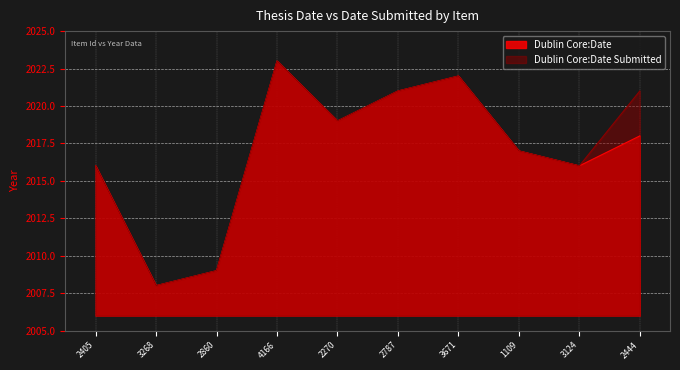

Reading left to right, extract all data points from this chart.

Dublin Core:Date: 2405=2016	3268=2008	2860=2009	4166=2023	2270=2019	2787=2021	3671=2022	1109=2017	3124=2016	2444=2018
Dublin Core:Date Submitted: 2405=2016	3268=2008	2860=2009	4166=2023	2270=2019	2787=2021	3671=2022	1109=2017	3124=2016	2444=2021